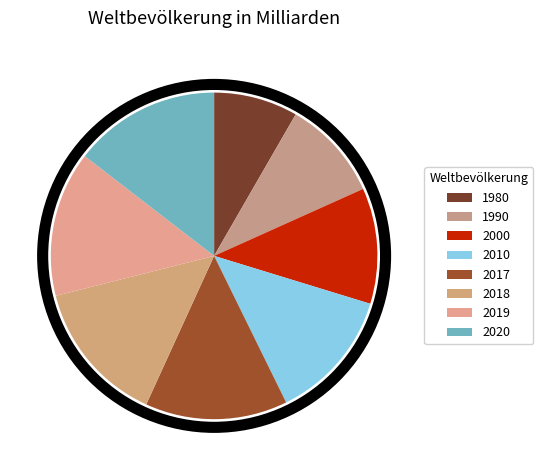

Count the number of slices in the pie.

8